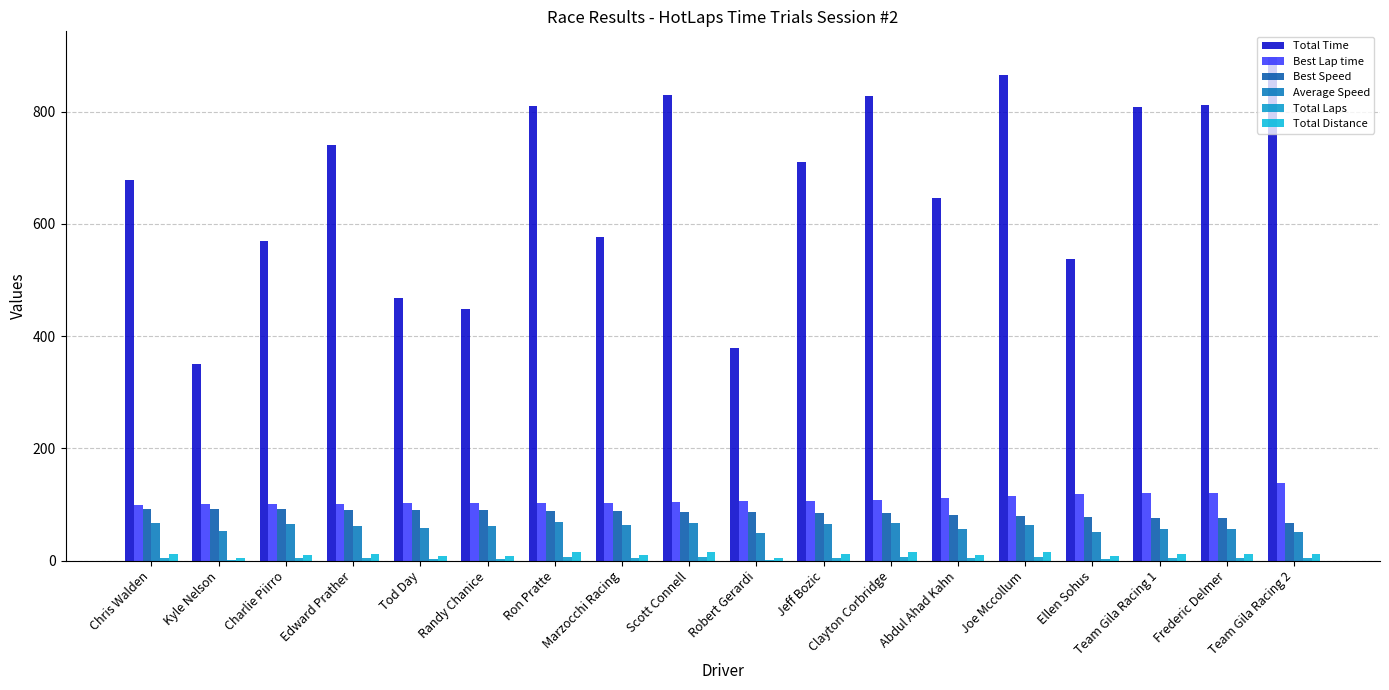

How many groups of bars are there?

18